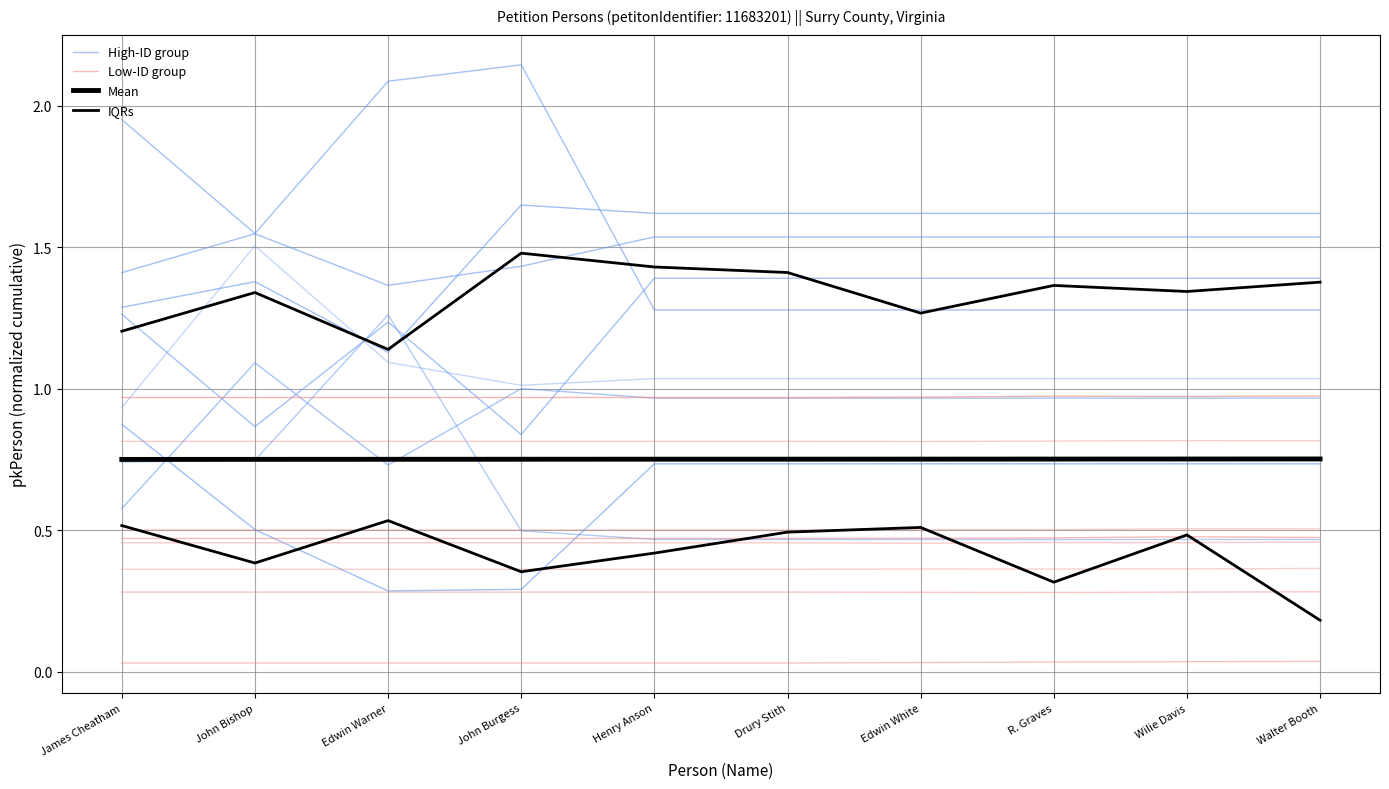

What is the sum of all Low-ID group values?

4.7